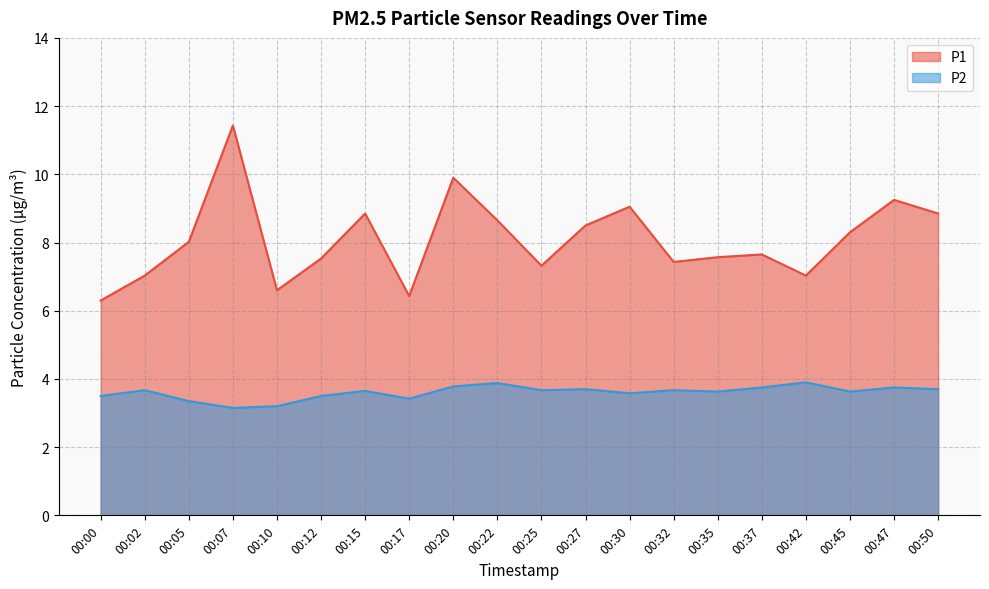

Which label corresponds to the largest value in the chart?

00:07